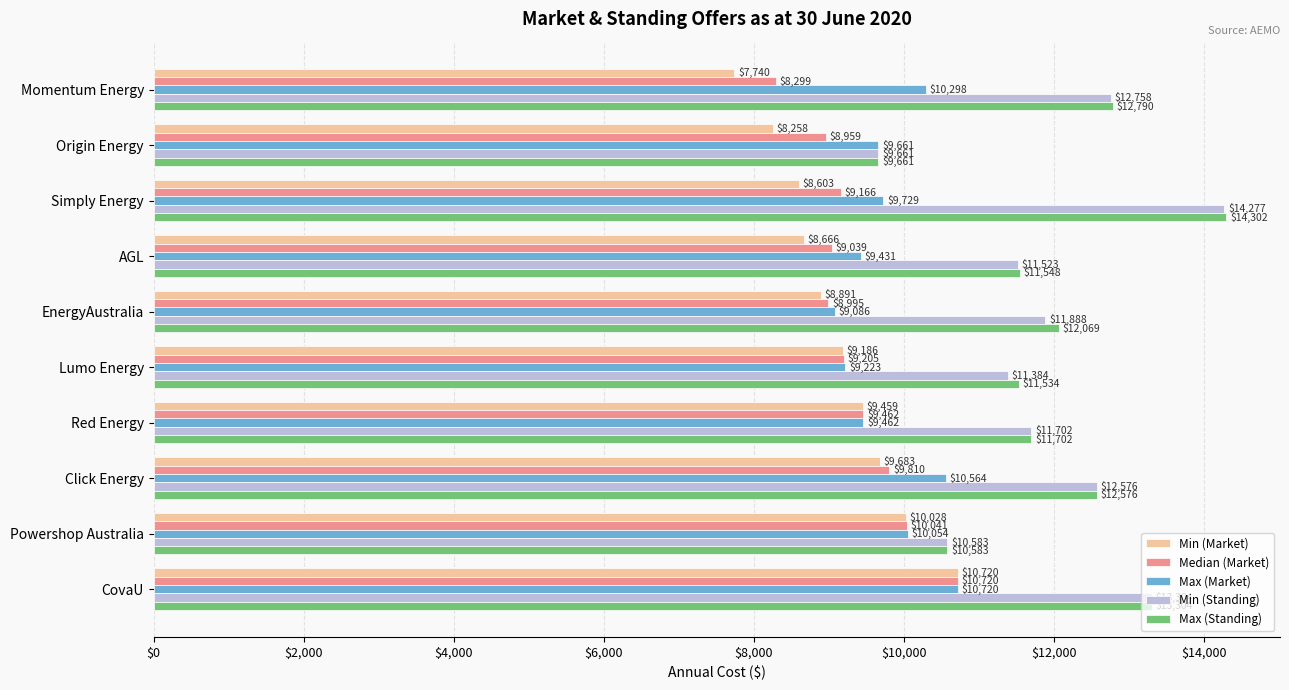

What is the average value of the Median (Market) series?

9369.6